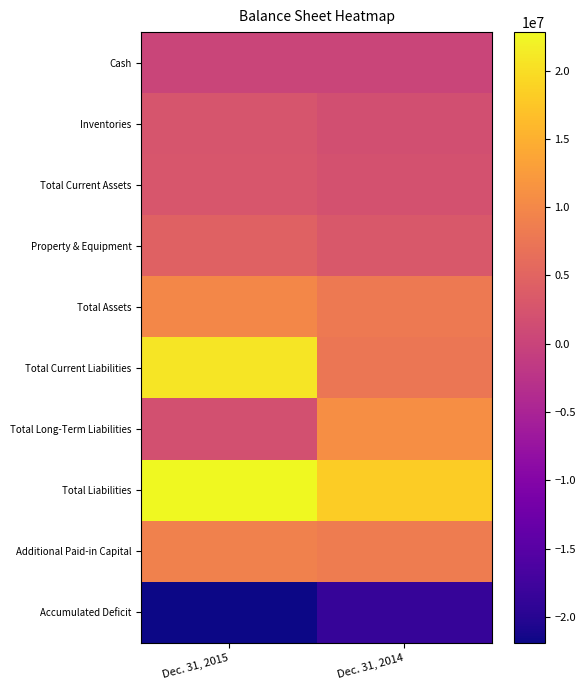

Reading left to right, transcribe all the data shown in this chart.

Cash: Dec. 31, 2015=132509	Dec. 31, 2014=161645
Inventories: Dec. 31, 2015=2553807	Dec. 31, 2014=1745377
Total Current Assets: Dec. 31, 2015=2732068	Dec. 31, 2014=2049847
Property & Equipment: Dec. 31, 2015=4584394	Dec. 31, 2014=3190156
Total Assets: Dec. 31, 2015=10048538	Dec. 31, 2014=8025694
Total Current Liabilities: Dec. 31, 2015=20835108	Dec. 31, 2014=7453339
Total Long-Term Liabilities: Dec. 31, 2015=1978984	Dec. 31, 2014=10777800
Total Liabilities: Dec. 31, 2015=22814092	Dec. 31, 2014=18231139
Additional Paid-in Capital: Dec. 31, 2015=9120018	Dec. 31, 2014=8328806
Accumulated Deficit: Dec. 31, 2015=-21900382	Dec. 31, 2014=-18548567